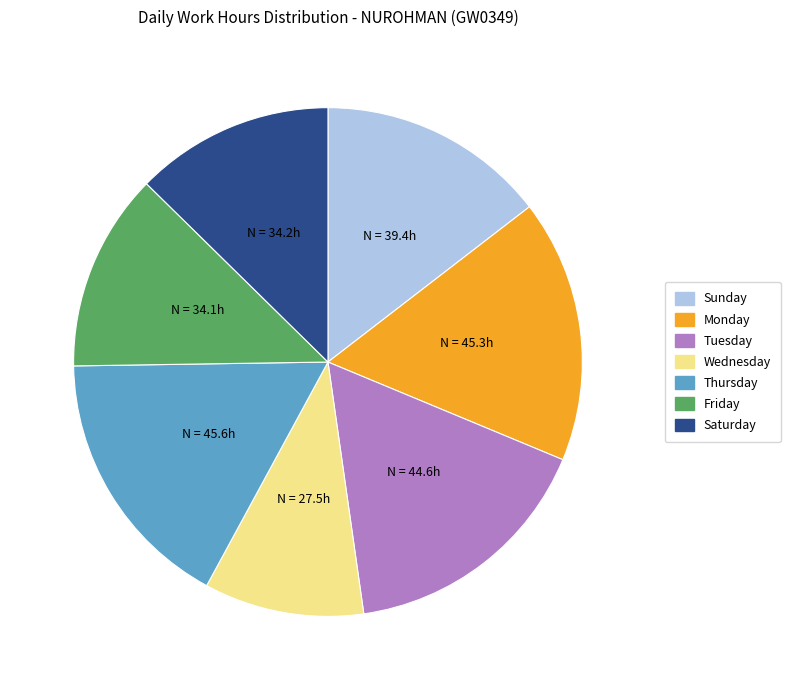

Is there a majority slice in this chart?

No